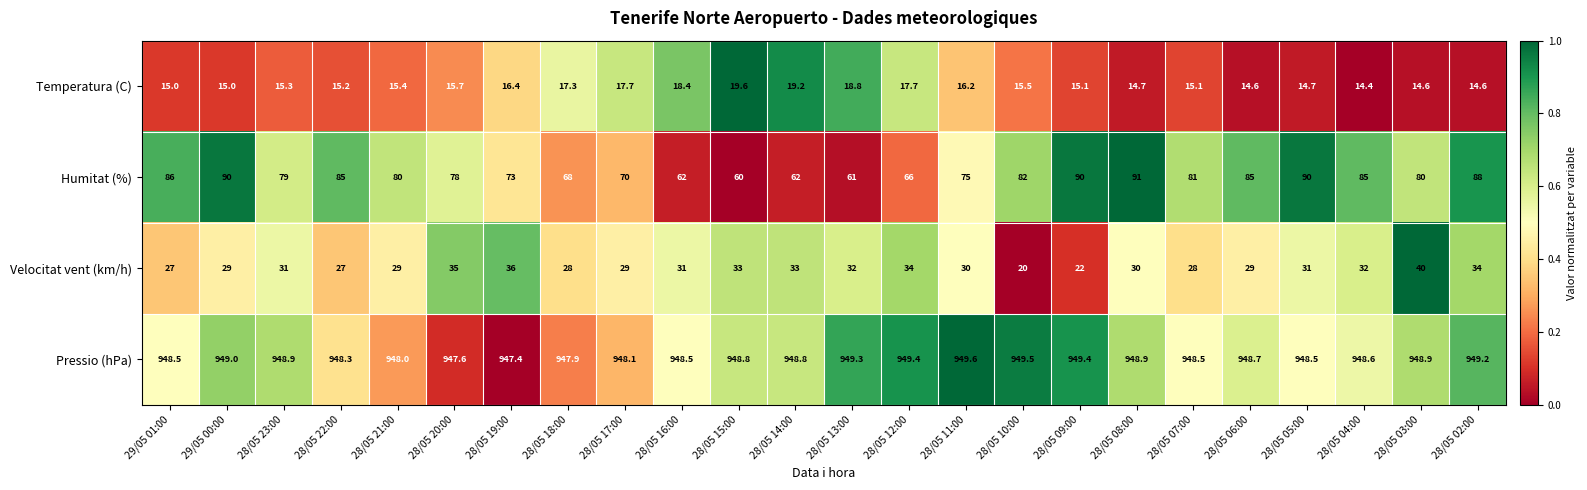

Which series has the largest range (max minus min)?

Humitat (%)